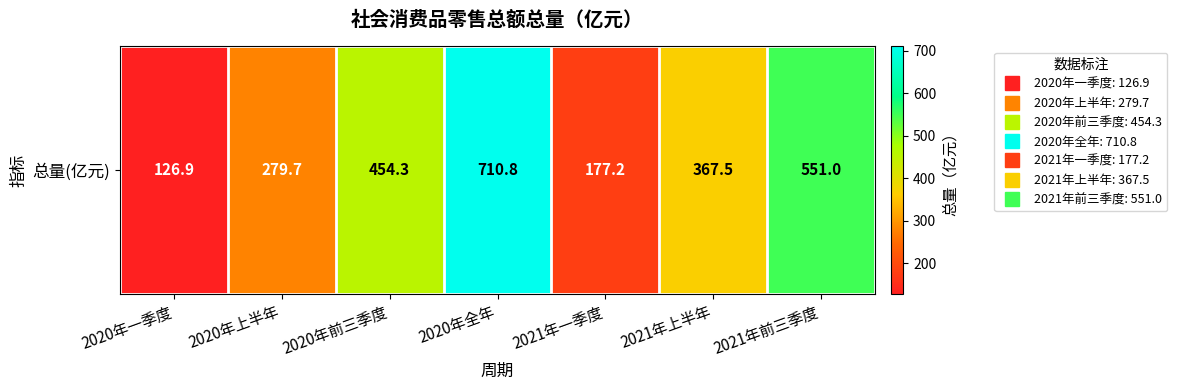

Where does the data first go above 367?

2020年前三季度